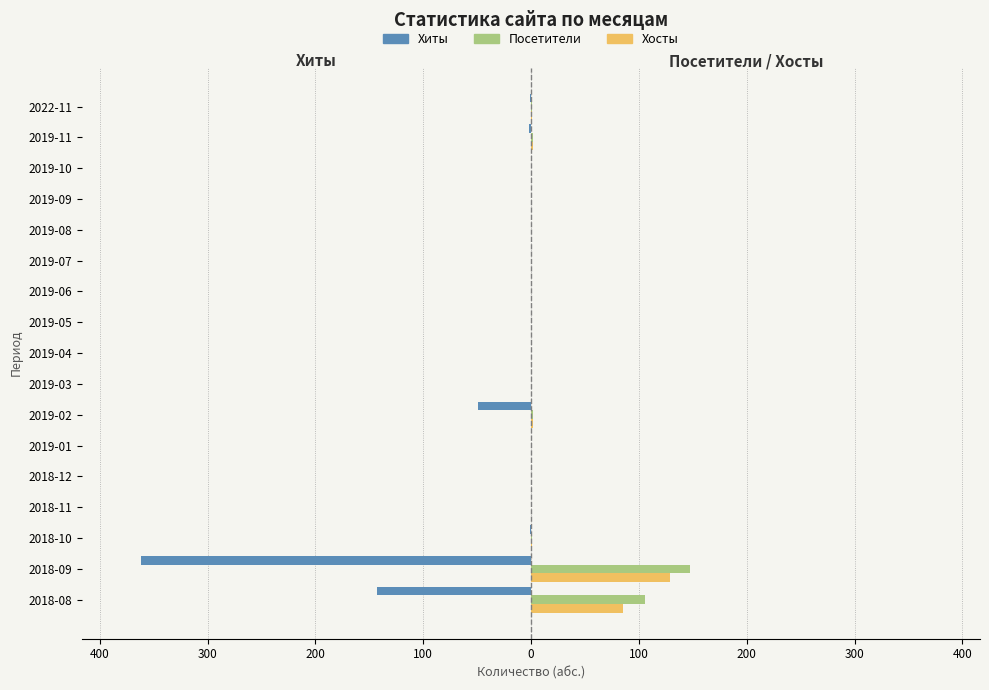

What are all the series names shown in the legend?

Хиты, Посетители, Хосты